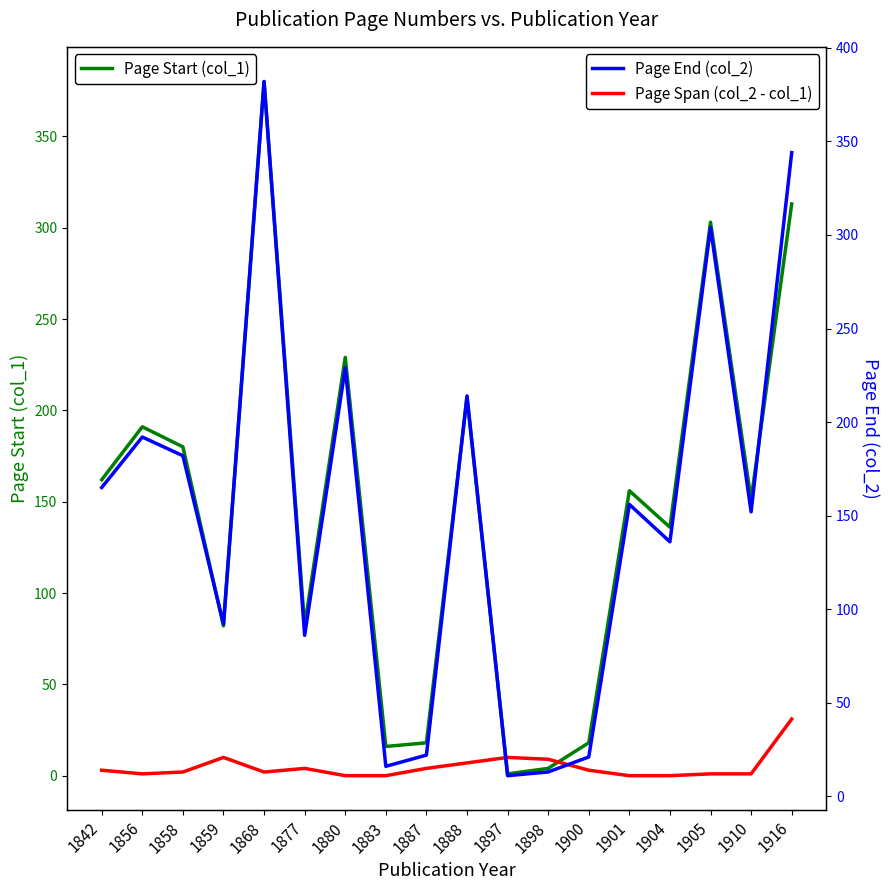

Which series has the largest total across all categories?

Page End (col_2)